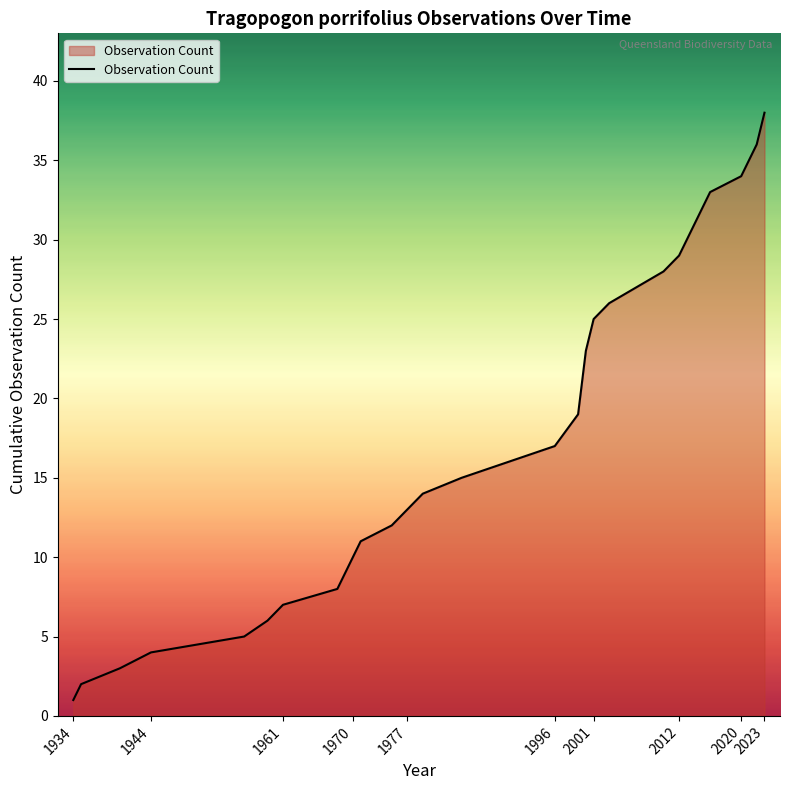

Reading right to left, list all the values displayed in this chart.

38	36	35	34	33	32	29	28	26	25	23	19	17	15	14	13	12	11	10	9	8	7	6	5	4	3	2	1